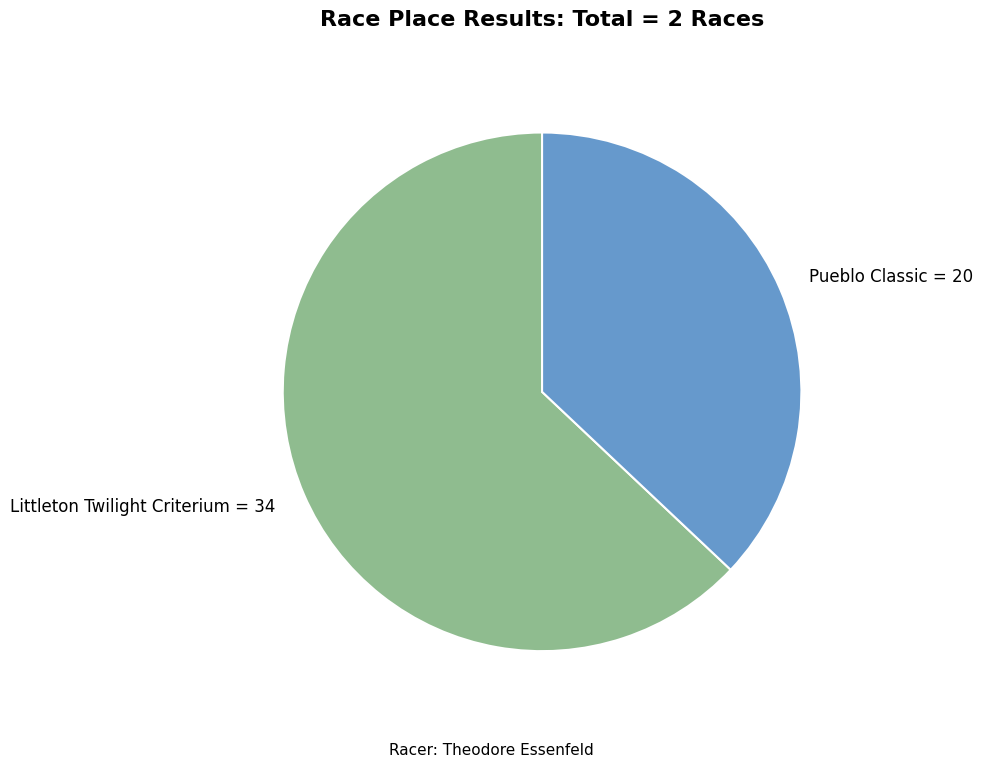

Rank the categories by value from lowest to highest.

Pueblo Classic, Littleton Twilight Criterium